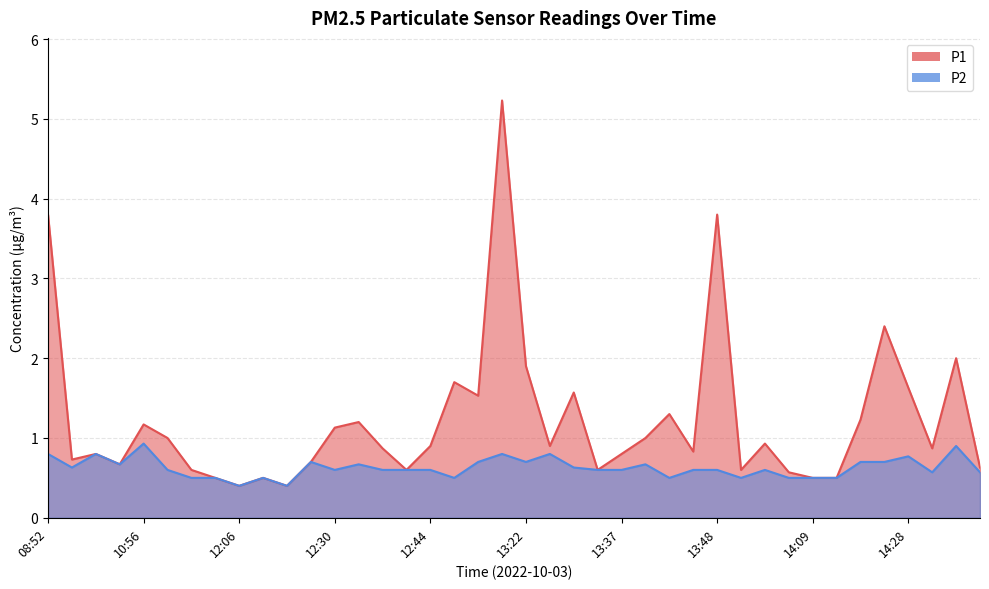

Where is the first local minimum for P1?

09:04